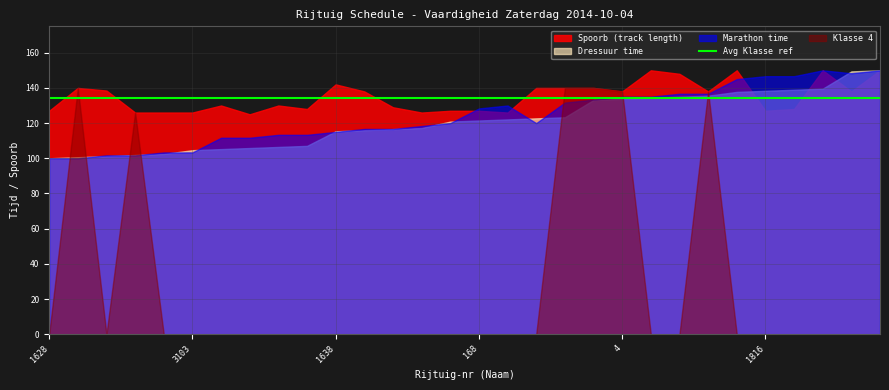

True or false: Spoorb and Klasse cross at least once.

False